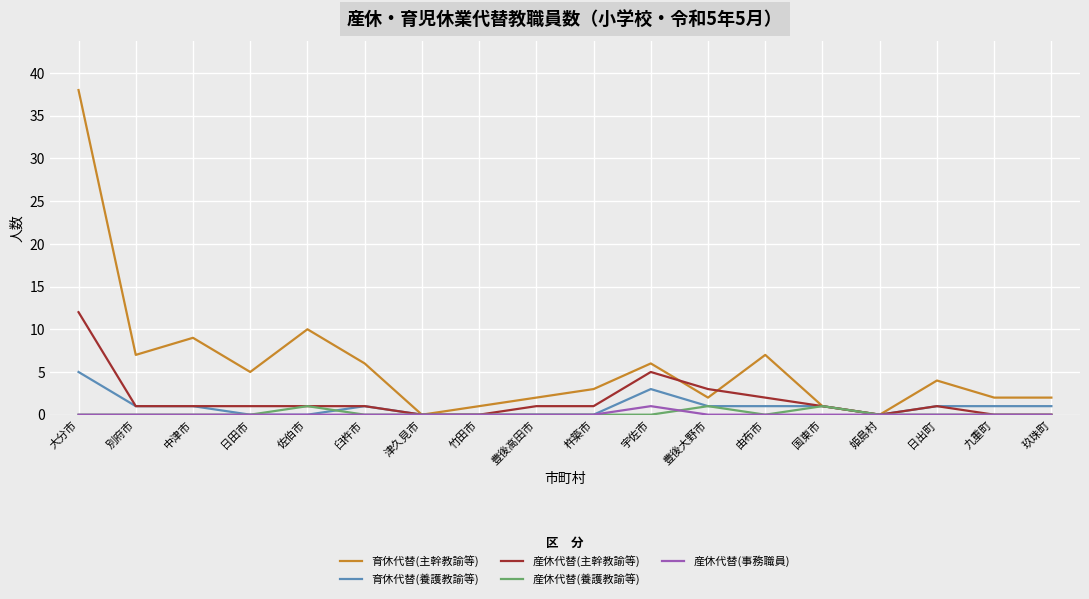

What is the greatest value displayed?

38